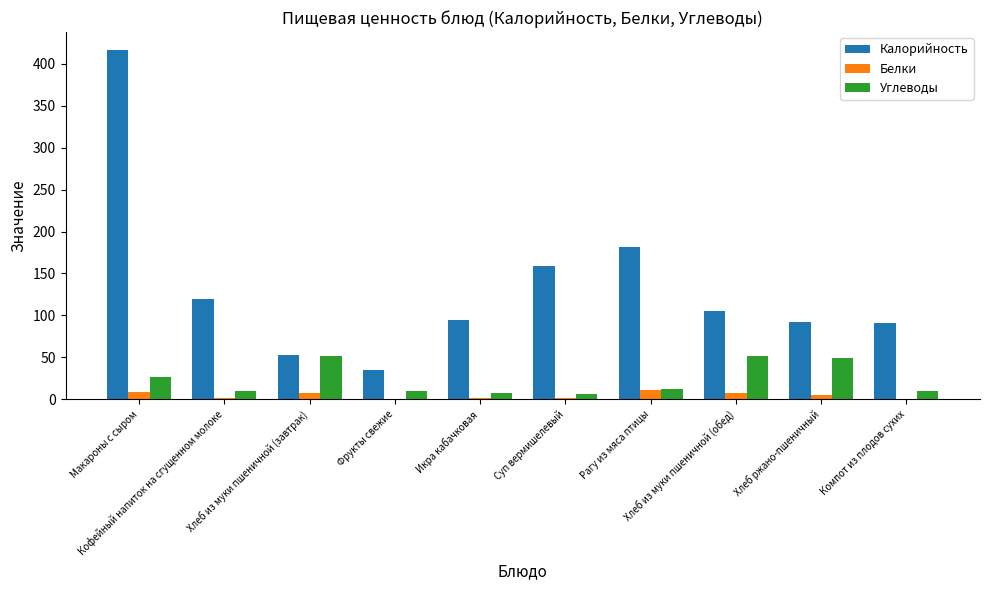

What is the maximum value for Углеводы?

51.4